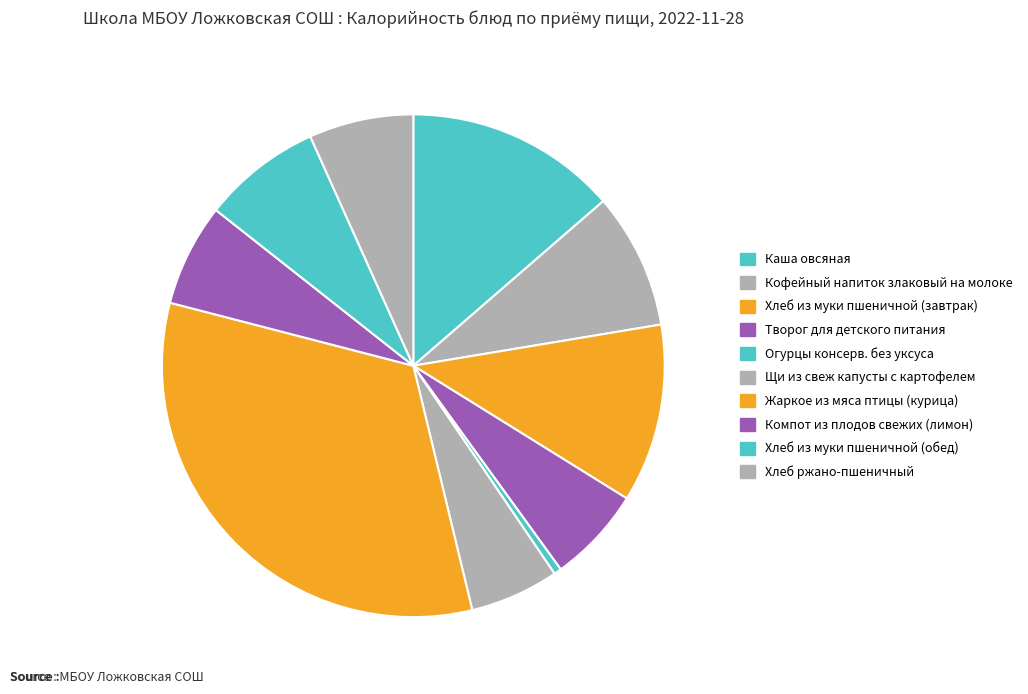

Rank the categories by value from lowest to highest.

Огурцы консерв. без уксуса, Щи из свеж капусты с картофелем, Творог для детского питания, Компот из плодов свежих (лимон), Хлеб ржано-пшеничный, Хлеб из муки пшеничной (обед), Кофейный напиток злаковый на молоке, Хлеб из муки пшеничной (завтрак), Каша овсяная, Жаркое из мяса птицы (курица)